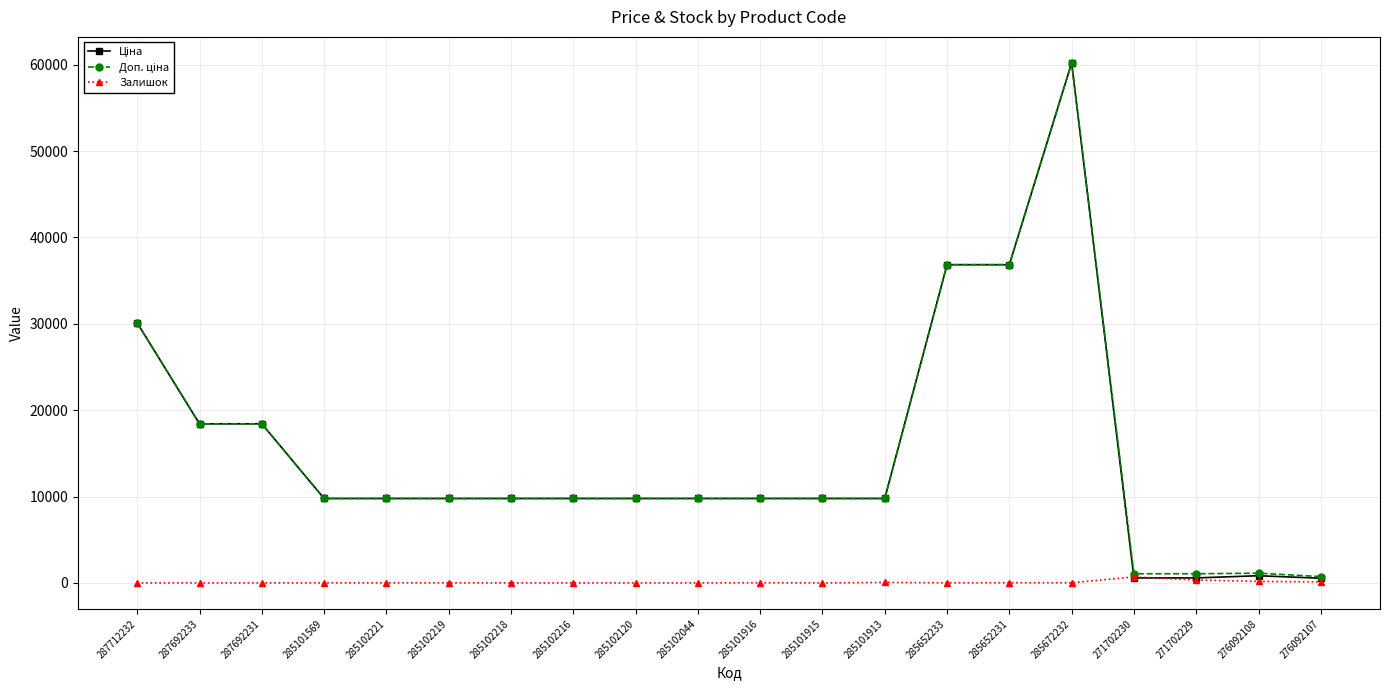

At how many categories does at least one series exceed 10581?

6